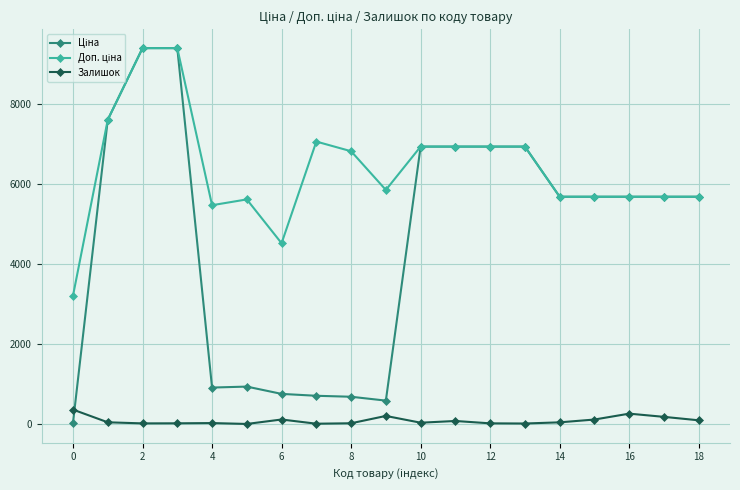

How many lines are shown in the chart?

3